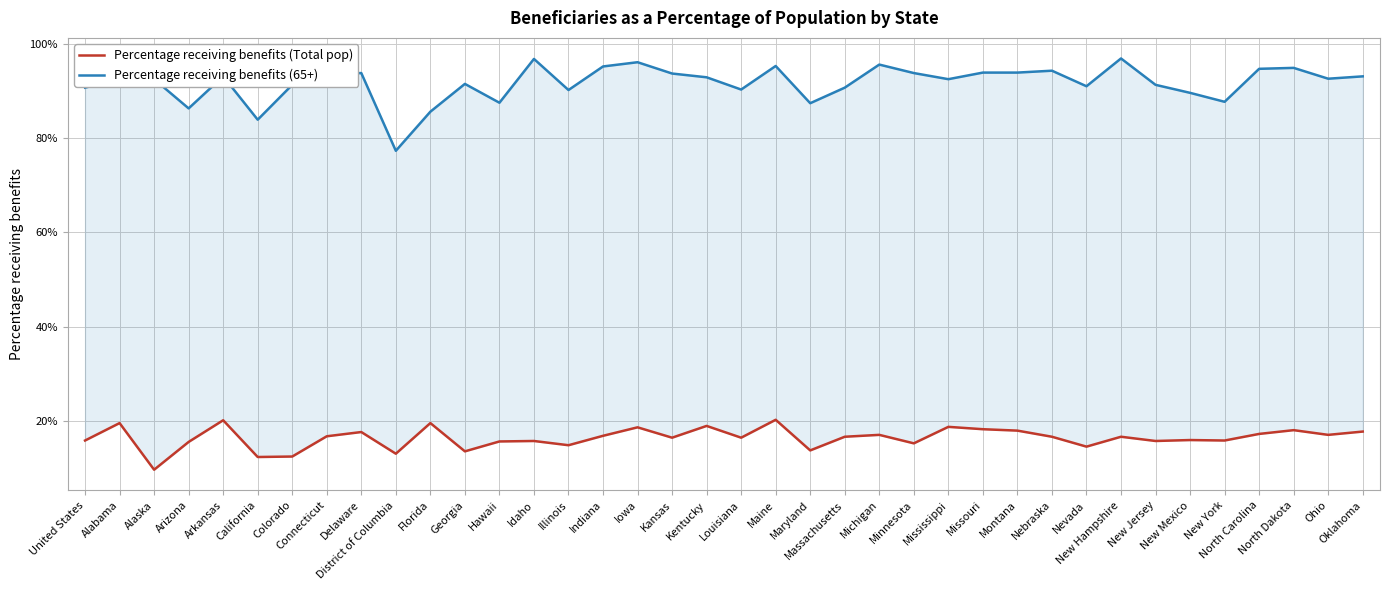

Rank the series by their maximum value, from lowest to highest.

Percentage receiving benefits (Total pop), Percentage receiving benefits (65+)